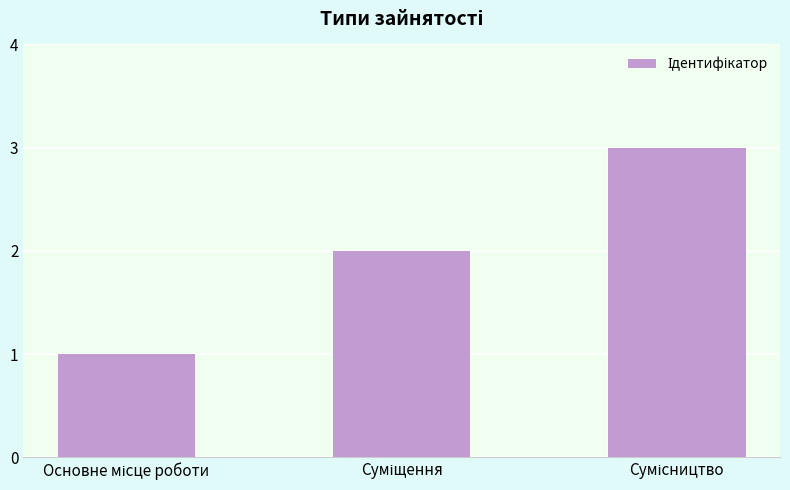

What is the maximum value shown in the chart?

3